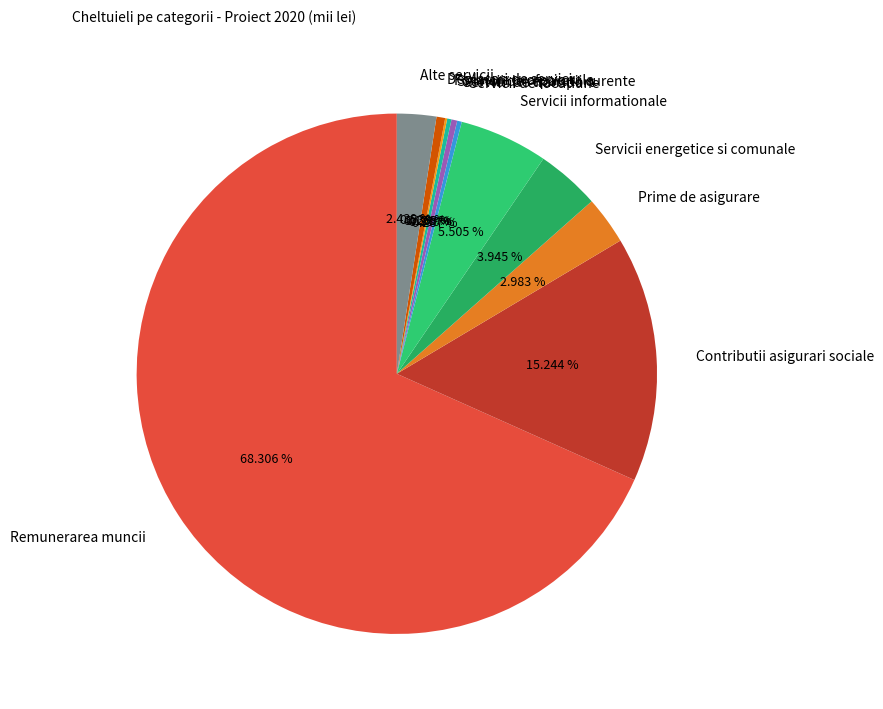

Which slice is the largest?

Remunerarea muncii